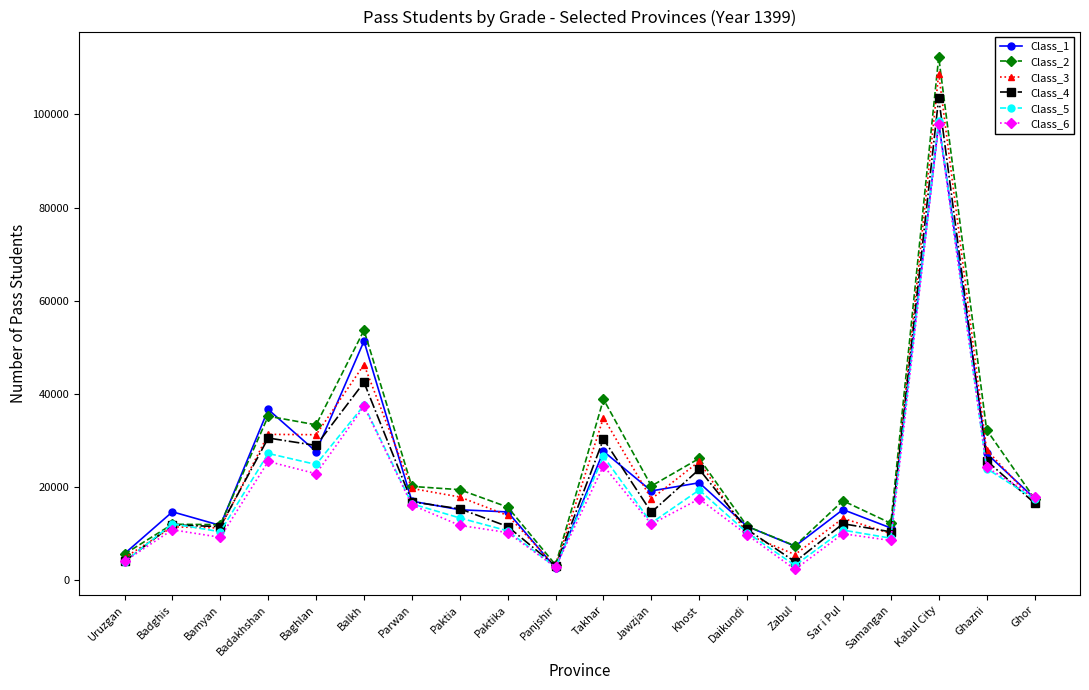

What is the difference between the highest and lowest values at Badghis?

3860